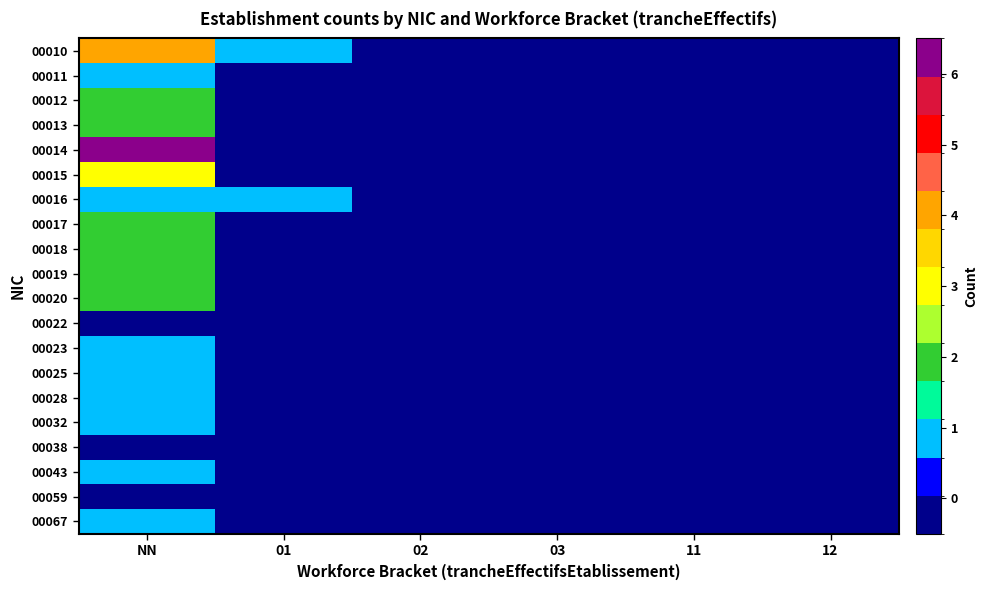

Reading left to right, what are all the values shown in this chart?

00010: NN=4	01=1	02=0	03=0	11=0	12=0
00011: NN=1	01=0	02=0	03=0	11=0	12=0
00012: NN=2	01=0	02=0	03=0	11=0	12=0
00013: NN=2	01=0	02=0	03=0	11=0	12=0
00014: NN=6	01=0	02=0	03=0	11=0	12=0
00015: NN=3	01=0	02=0	03=0	11=0	12=0
00016: NN=1	01=1	02=0	03=0	11=0	12=0
00017: NN=2	01=0	02=0	03=0	11=0	12=0
00018: NN=2	01=0	02=0	03=0	11=0	12=0
00019: NN=2	01=0	02=0	03=0	11=0	12=0
00020: NN=2	01=0	02=0	03=0	11=0	12=0
00022: NN=0	01=0	02=0	03=0	11=0	12=0
00023: NN=1	01=0	02=0	03=0	11=0	12=0
00025: NN=1	01=0	02=0	03=0	11=0	12=0
00028: NN=1	01=0	02=0	03=0	11=0	12=0
00032: NN=1	01=0	02=0	03=0	11=0	12=0
00038: NN=0	01=0	02=0	03=0	11=0	12=0
00043: NN=1	01=0	02=0	03=0	11=0	12=0
00059: NN=0	01=0	02=0	03=0	11=0	12=0
00067: NN=1	01=0	02=0	03=0	11=0	12=0